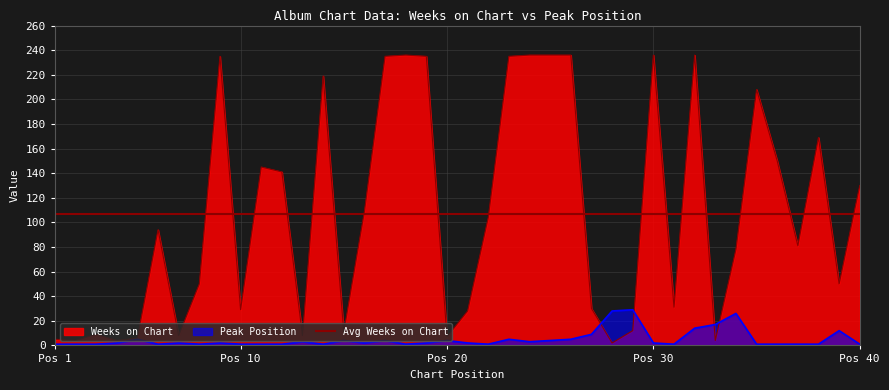

What is the value of the Peak Position point at the 20th from the left?

4